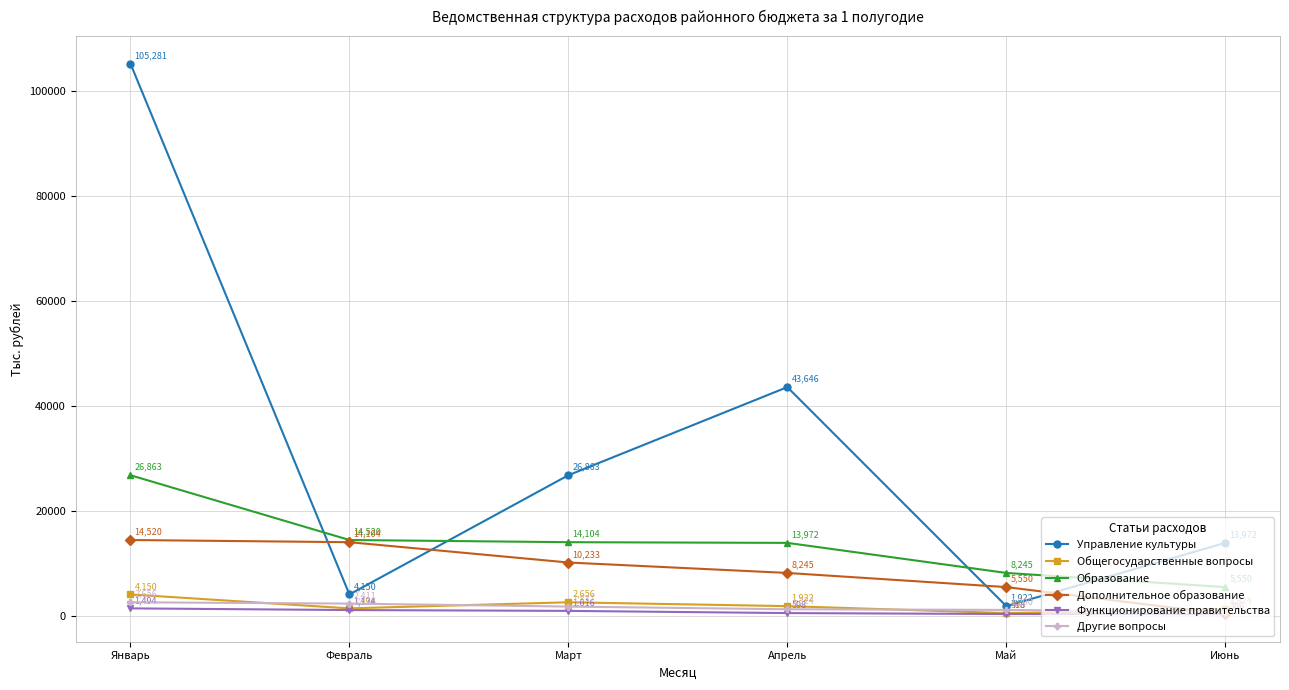

Between Февраль and Июнь, which series saw the biggest shift?

Дополнительное образование